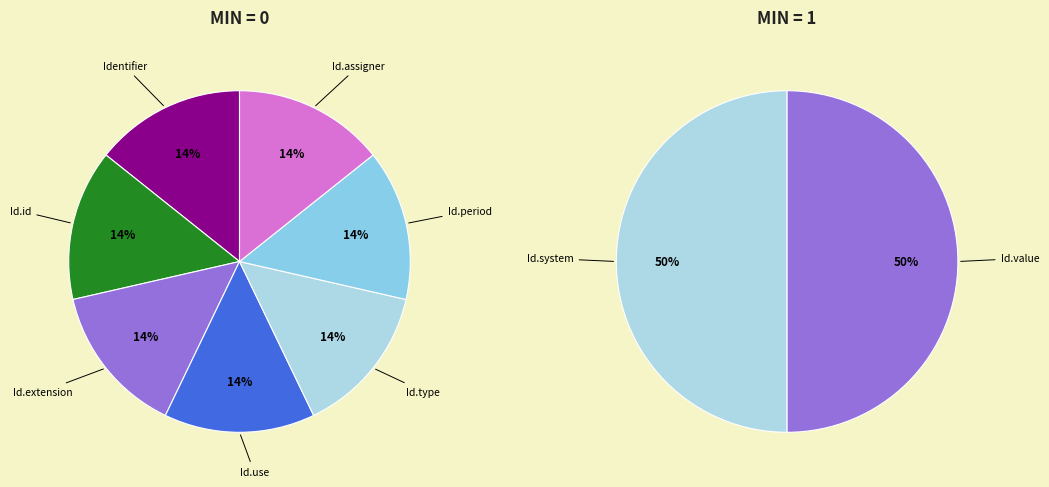

How many slices are in this pie chart?

9